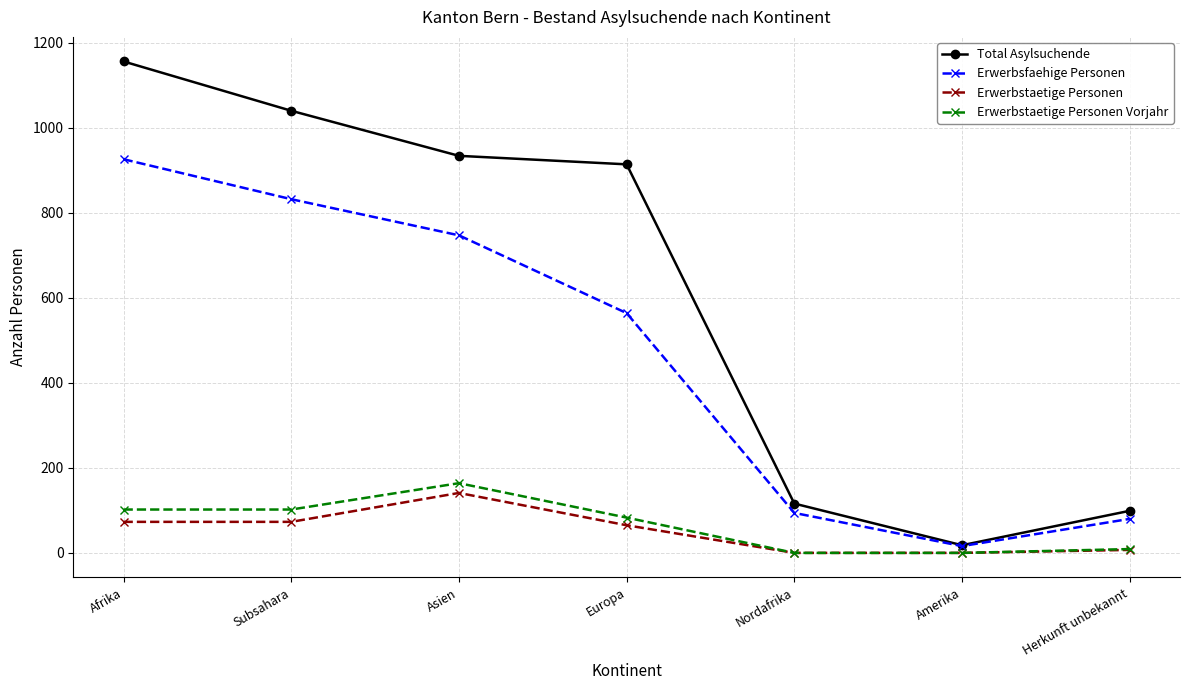

True or false: Total Asylsuchende and Erwerbstaetige Personen Vorjahr intersect in this chart.

False